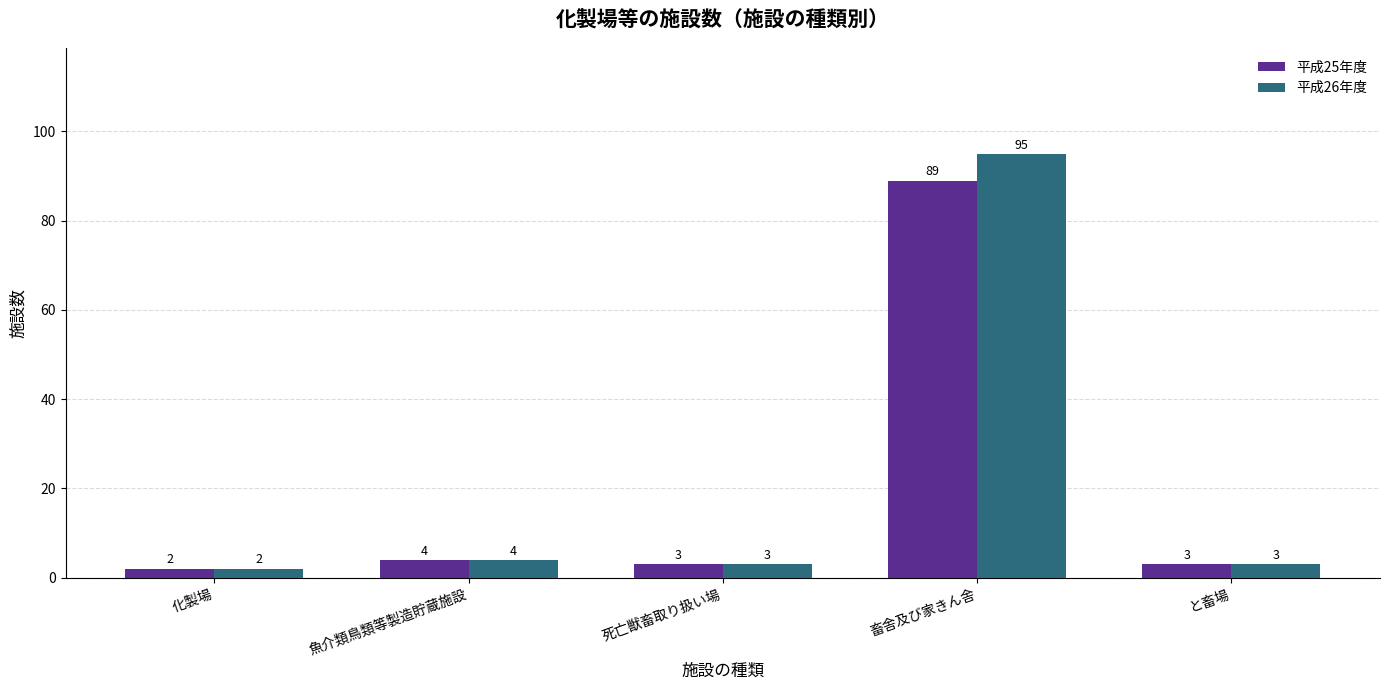

List the series in order of their peak value, lowest first.

平成25年度, 平成26年度